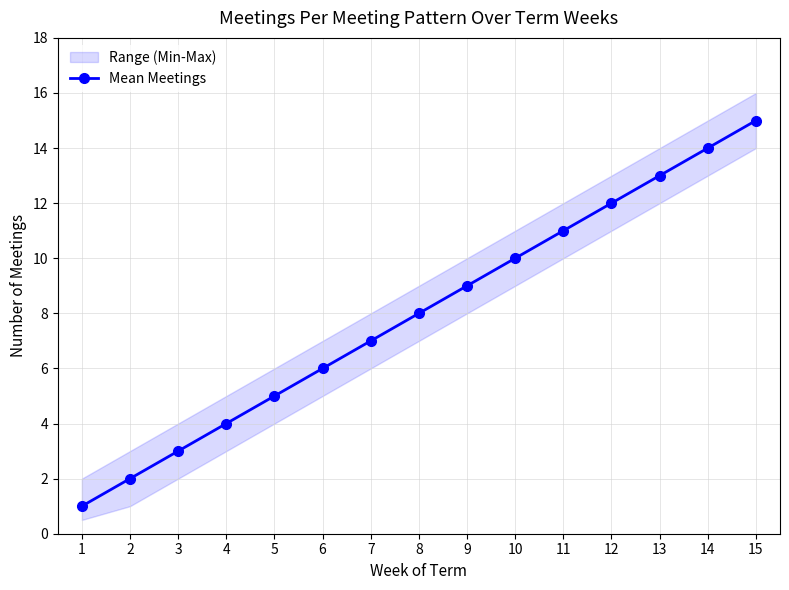

What is the value of the 10th point from the left?

10